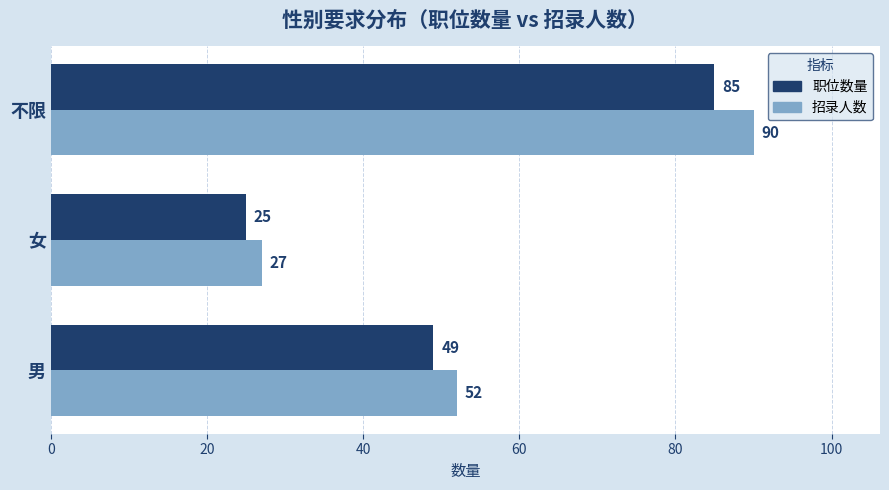

Which series has the largest total across all categories?

招录人数